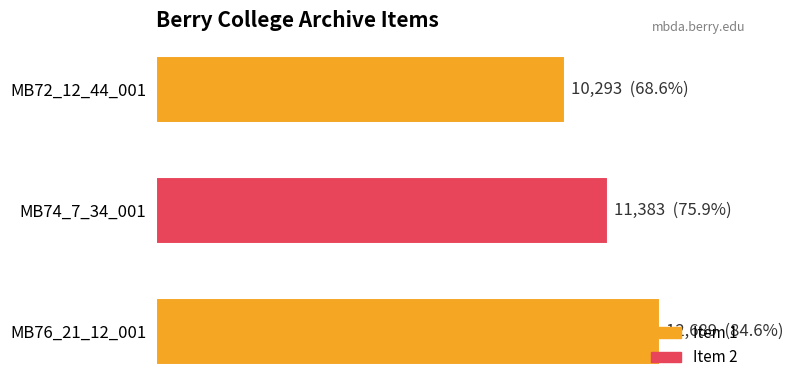

Count the values in the range 10293 to 12689.

3